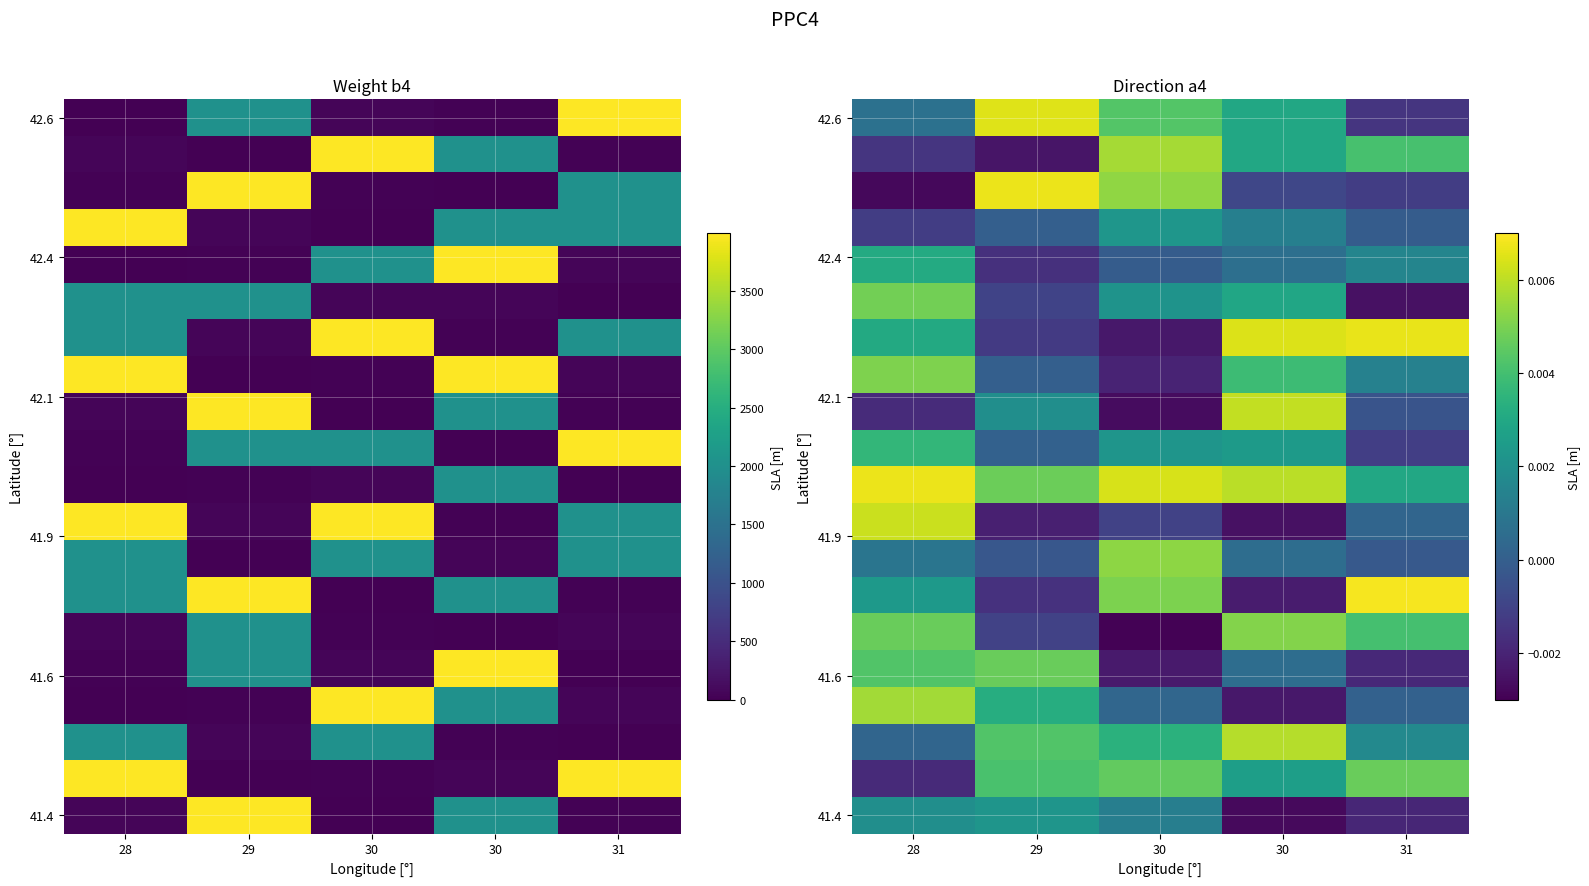

At how many categories does at least one series exceed 0?

5